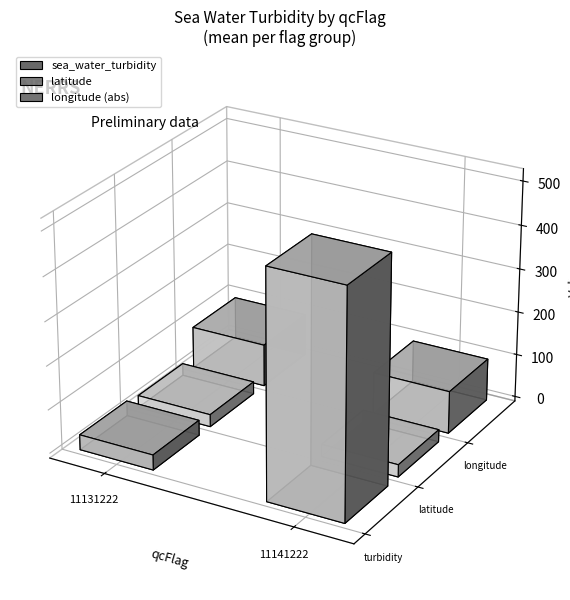

At which category does the chart reach its minimum across all series?

11131222